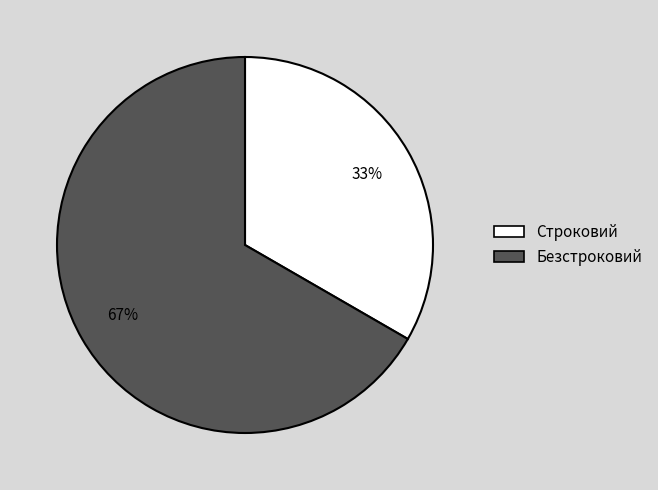

Is there a majority slice in this chart?

Yes